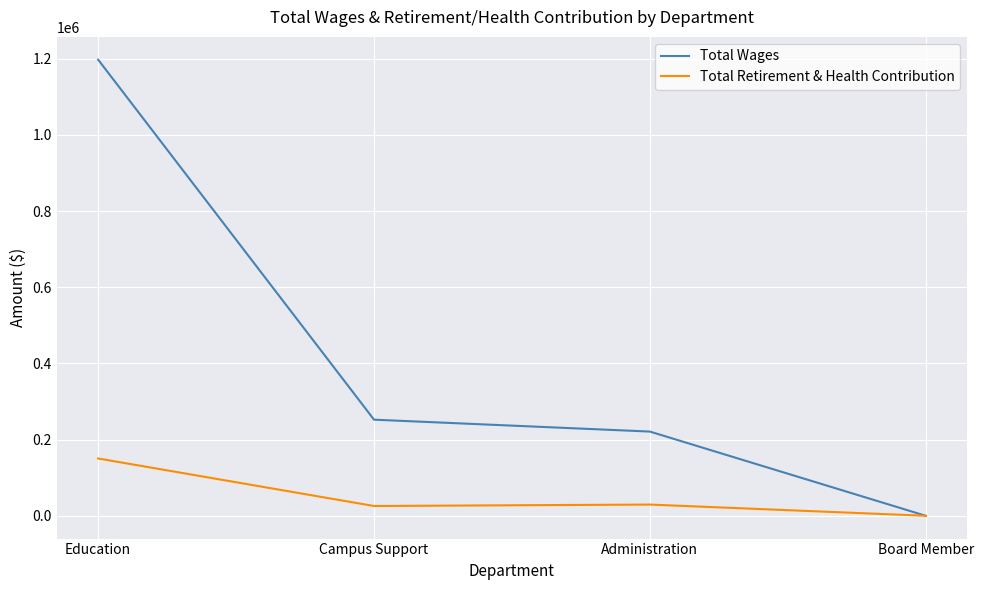

What are all the series names shown in the legend?

Total Wages, Total Retirement & Health Contribution